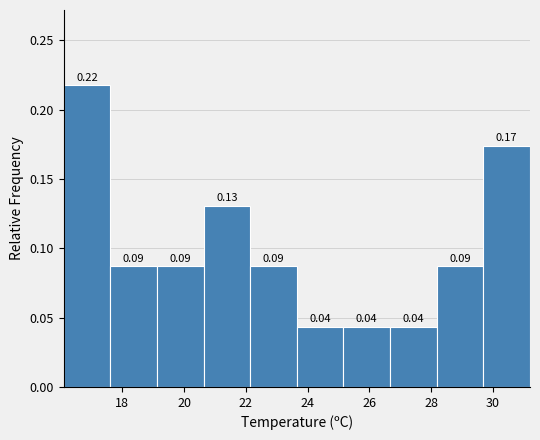

Over which range of the x-axis is the bar tallest?

16.2 to 17.6